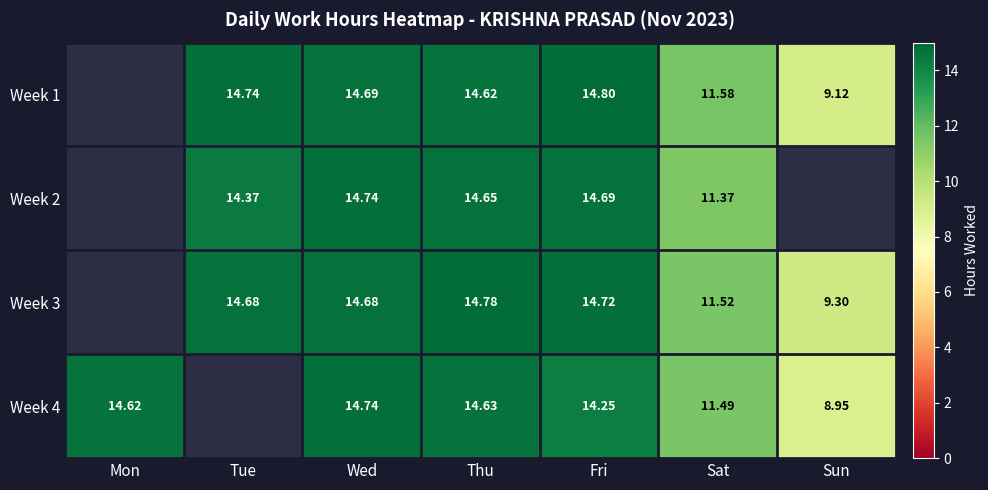

Is the value of Week 2 at Wed greater than the value of Week 3 at Fri?

Yes